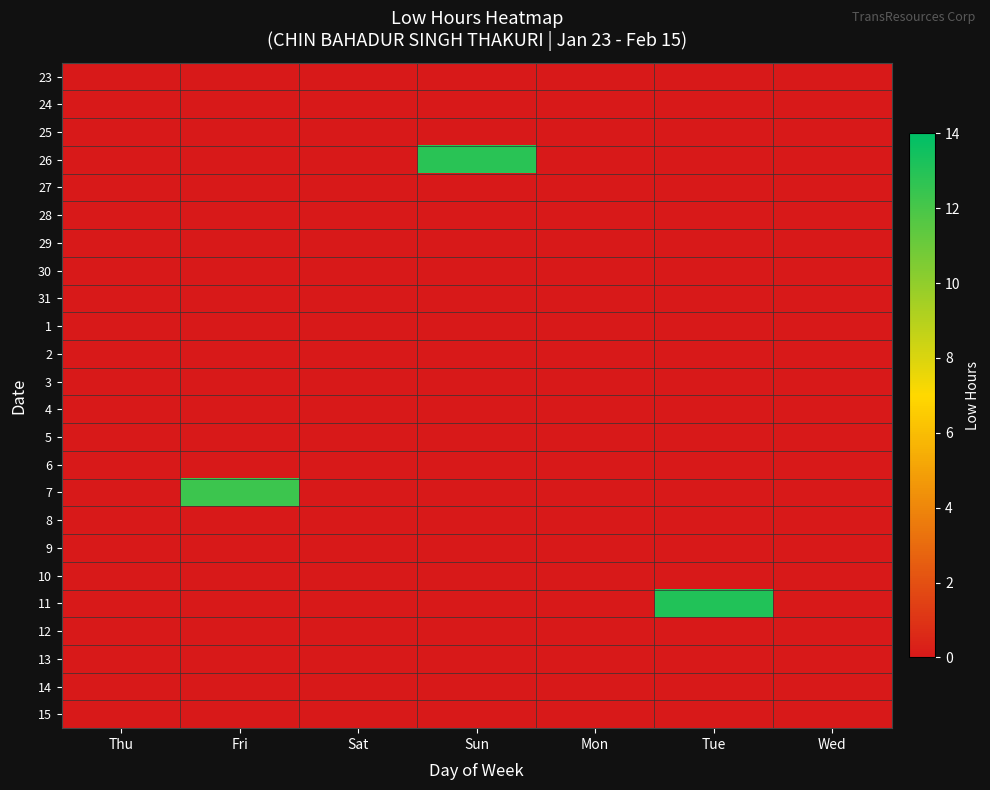

Rank the series at Sun from lowest to highest value.

23, 24, 25, 27, 28, 29, 30, 31, 1, 2, 3, 4, 5, 6, 7, 8, 9, 10, 11, 12, 13, 14, 15, 26